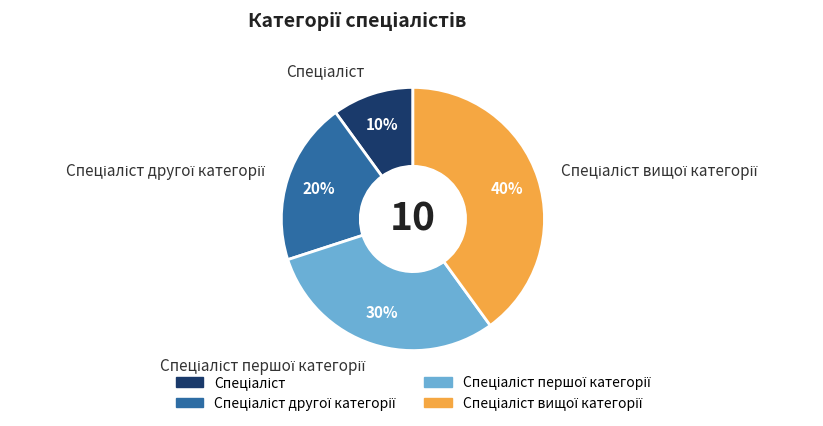

Is there a majority slice in this chart?

No